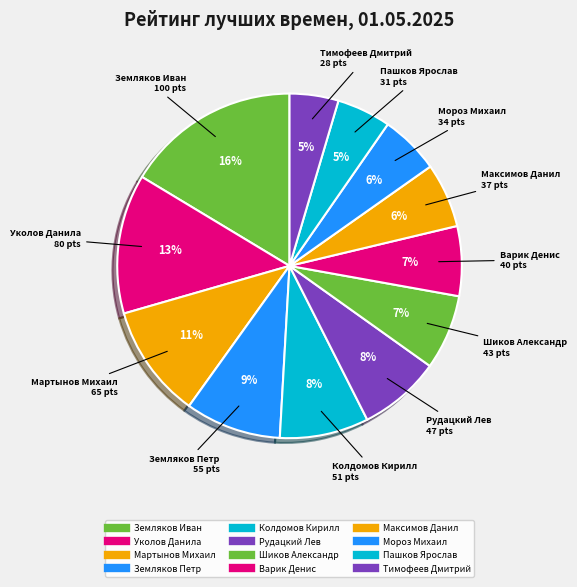

Is it true that Шиков Александр is 12% of the pie?

False